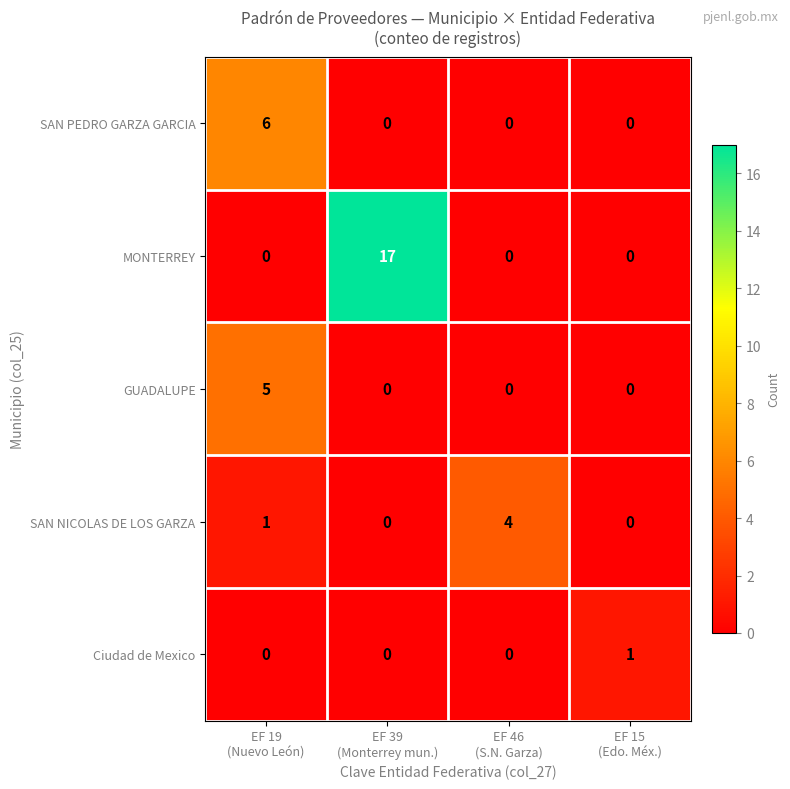

How many Ciudad de Mexico values are between 0 and 1?

4